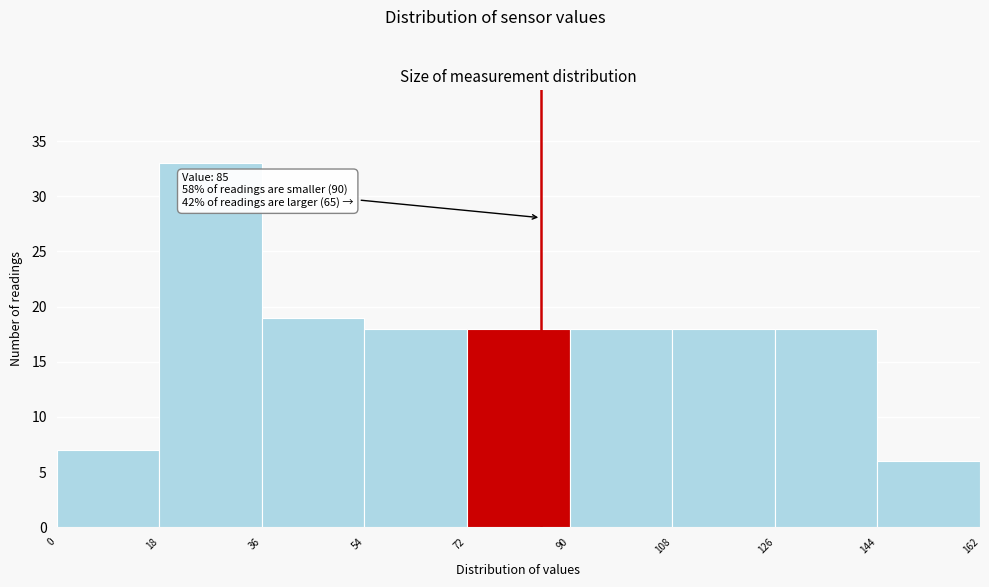

Which range on the x-axis has the tallest bar?

18 to 36